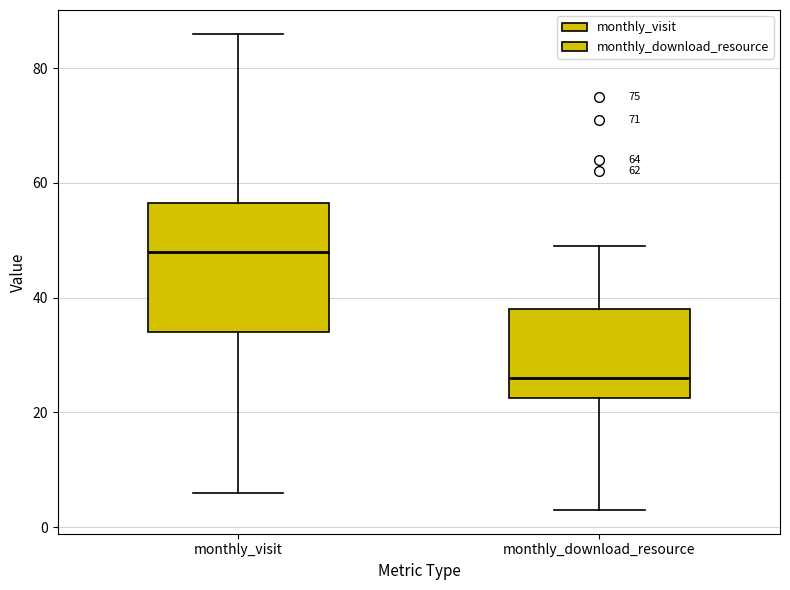

Reading left to right, read every box against the y-axis: the position of its median line, the range the box covers, and the ends of its whiskers. The values are not printed on the chart, so give them approximately, as read against the axis.

monthly_visit: median 48, box 34 to 56, whiskers 6 to 86
monthly_download_resource: median 26, box 22 to 38, whiskers 4 to 50